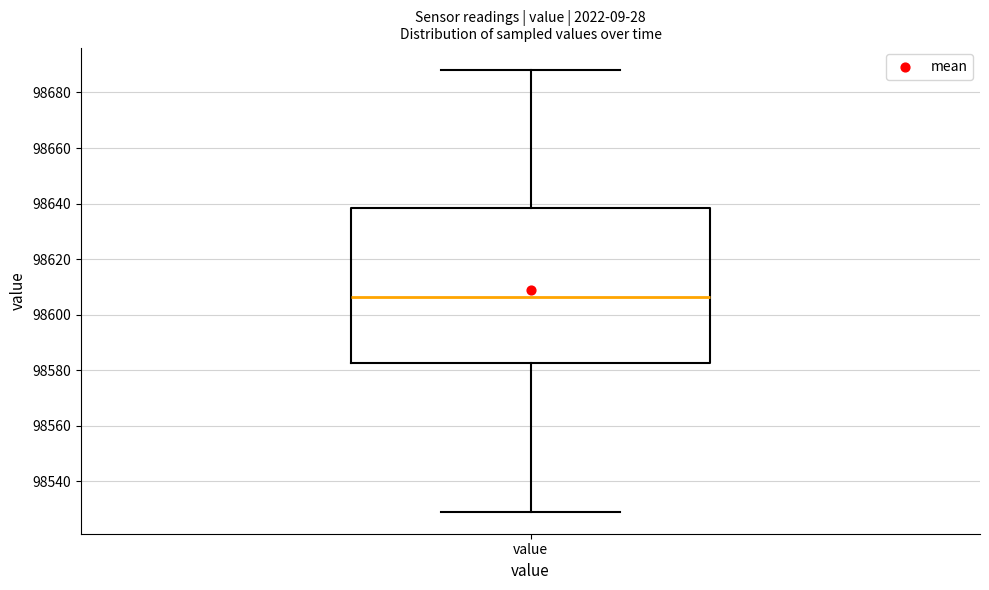

Read this box plot against the y-axis: the position of the median line, the range covered by the box, and the ends of both whiskers. The values are not printed on the chart, so give them approximately, as read against the axis.

median 98606, box 98582 to 98638, whiskers 98530 to 98688